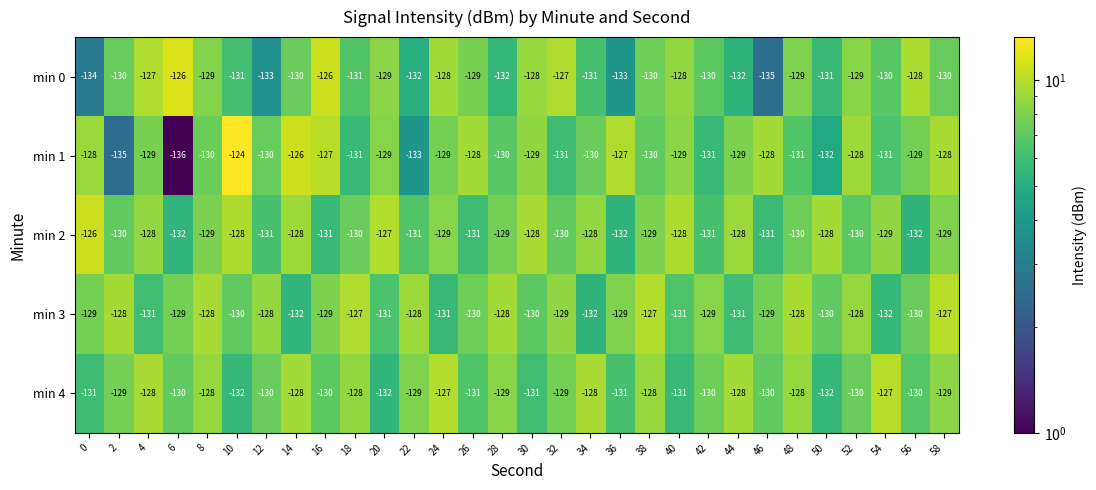

Where is min 2 nearest to the value -129?

8